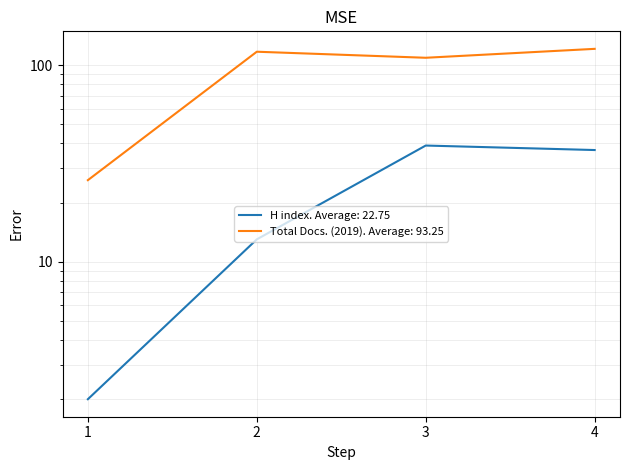

True or false: Total Docs. (2019) and H index cross at least once.

False